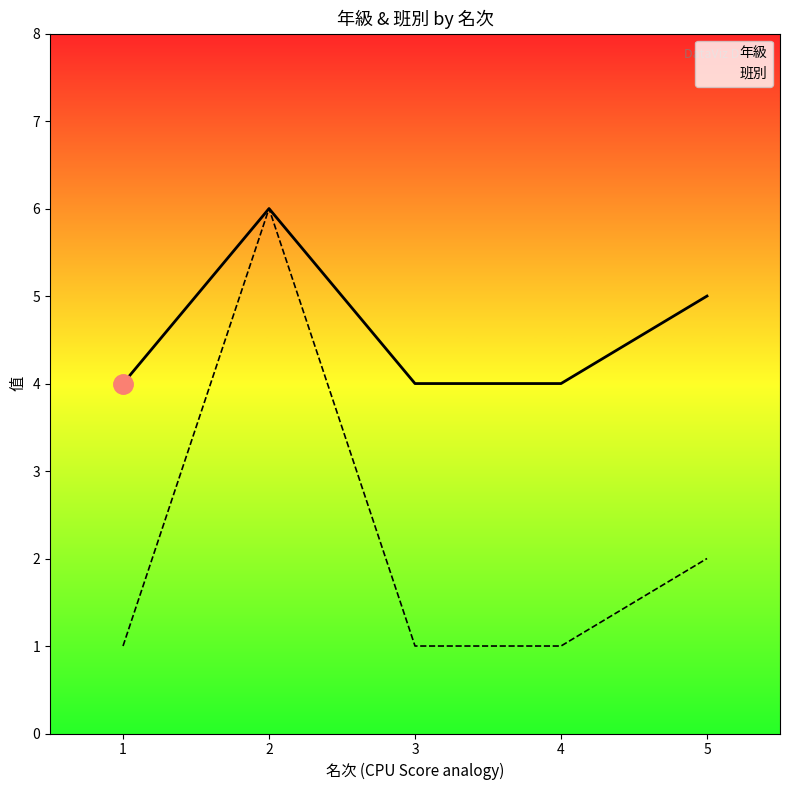

True or false: 年級 and 班別 intersect in this chart.

False